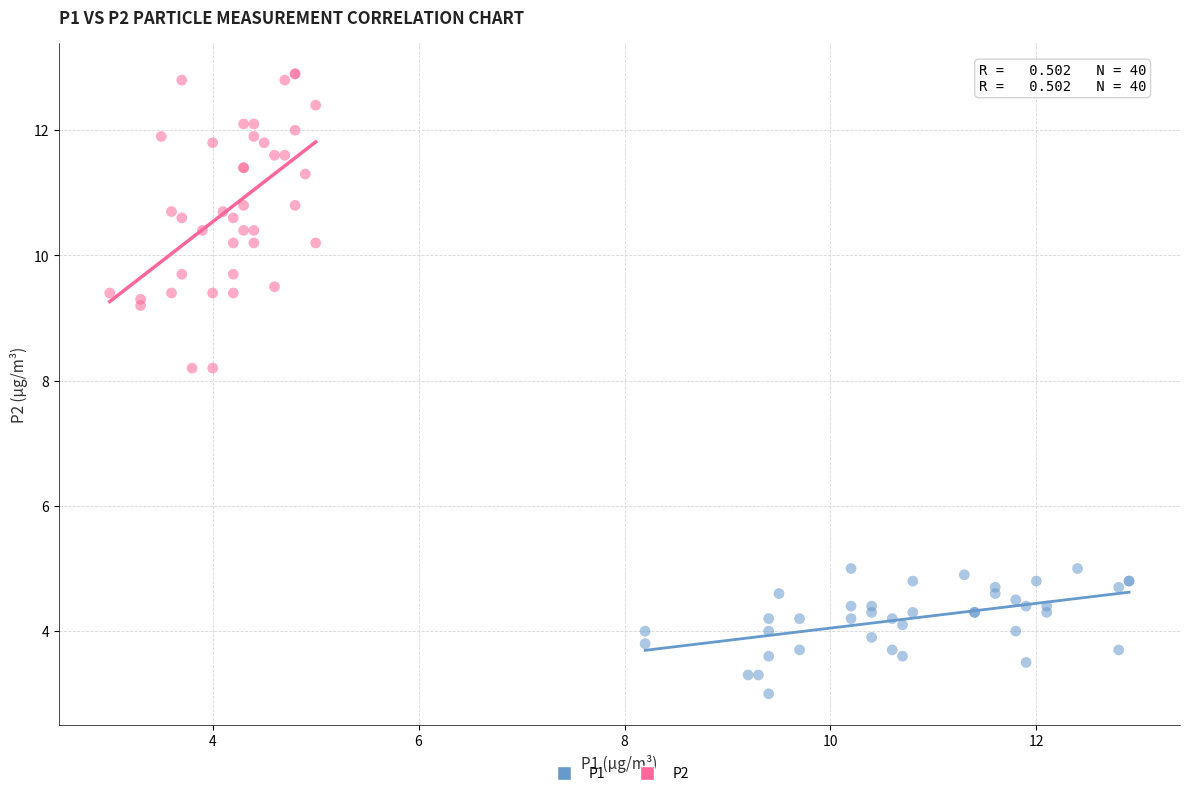

Which series reaches the maximum Y coordinate?

P2